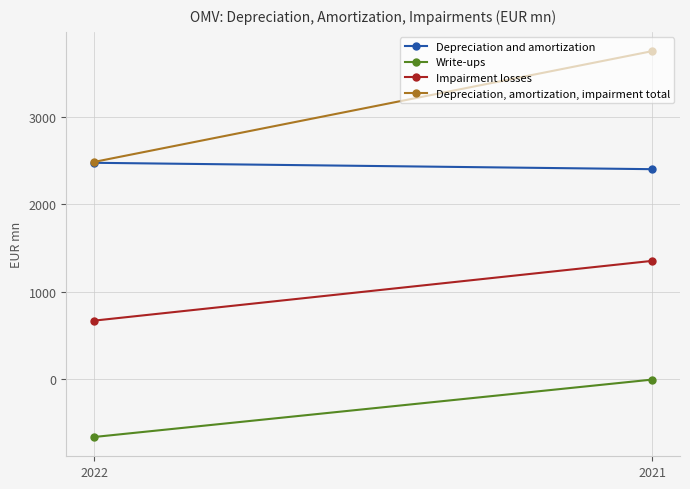

List the labels in order of Impairment losses value, smallest first.

2022, 2021